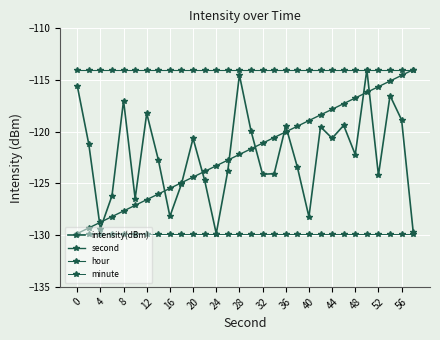

Is this an area chart (filled region under the line)?

No